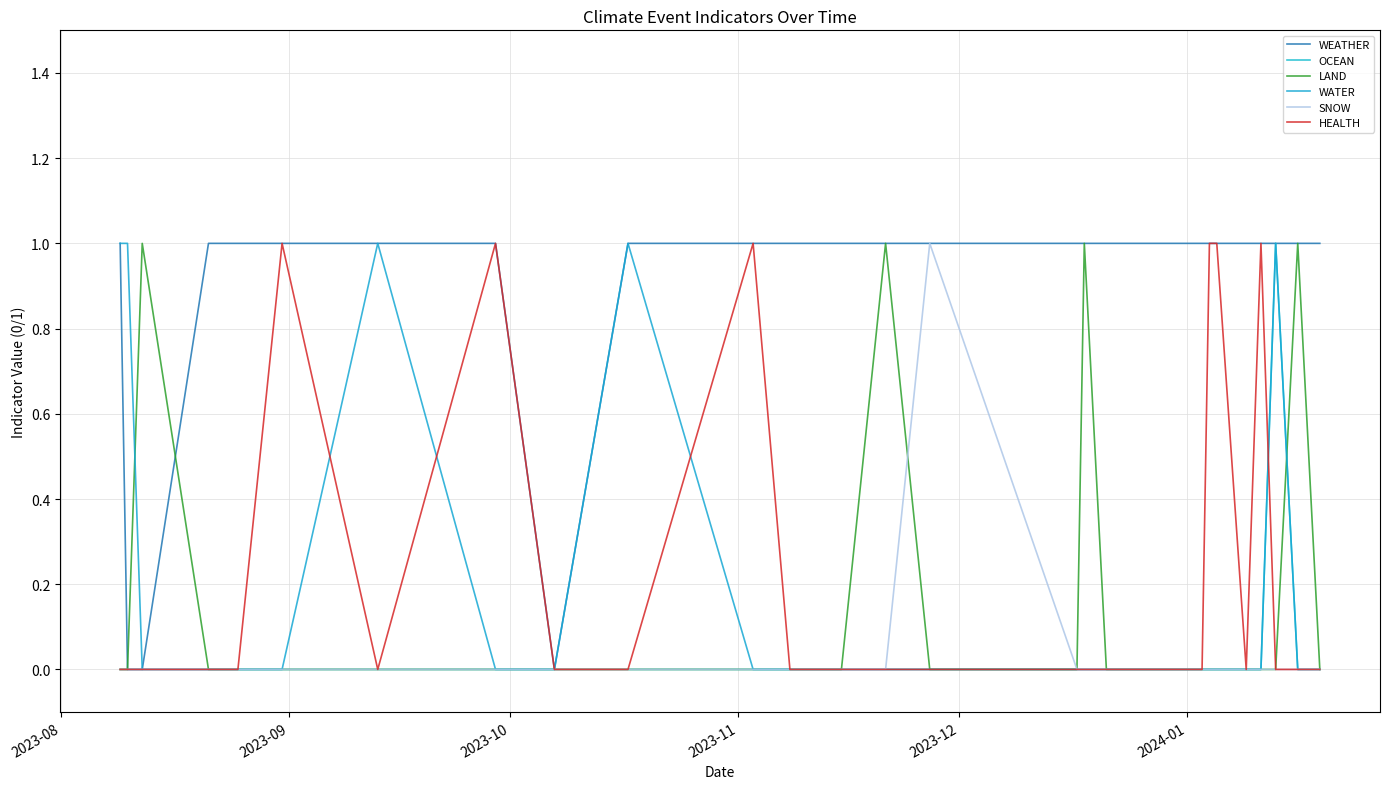

True or false: HEALTH and OCEAN cross at least once.

True